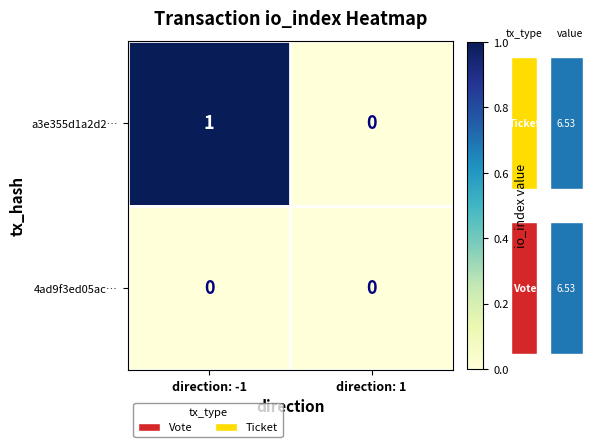

Which series changed the most between direction: -1 and direction: 1?

a3e355d1a2d2…